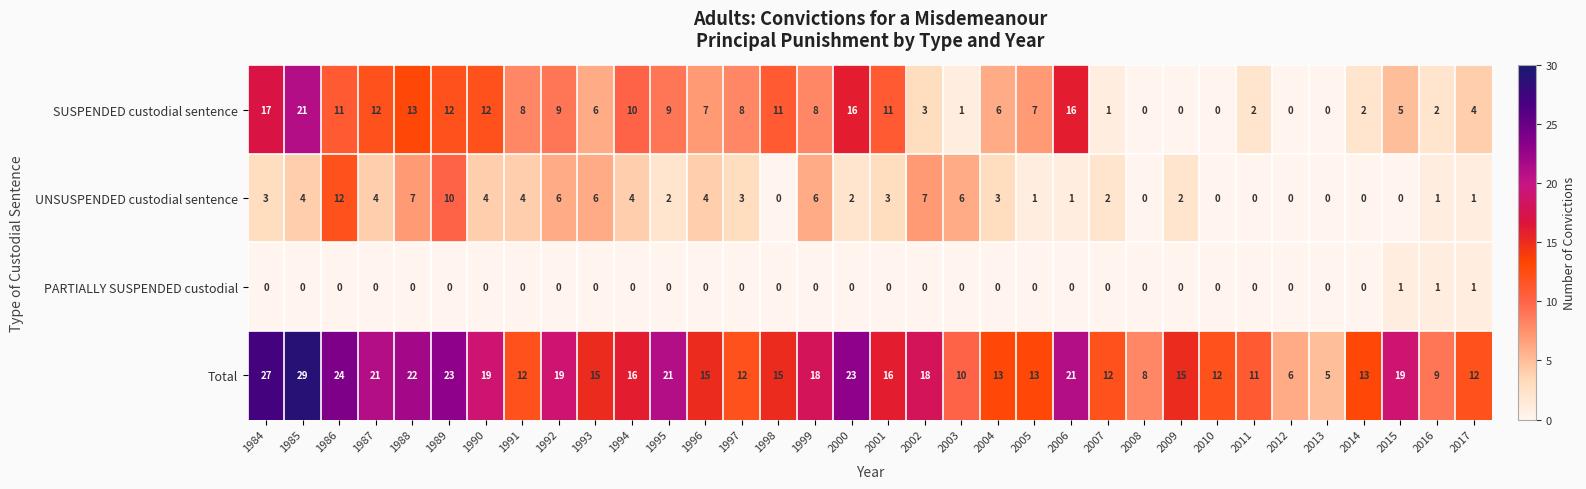

Count the number of categories in the chart.

34